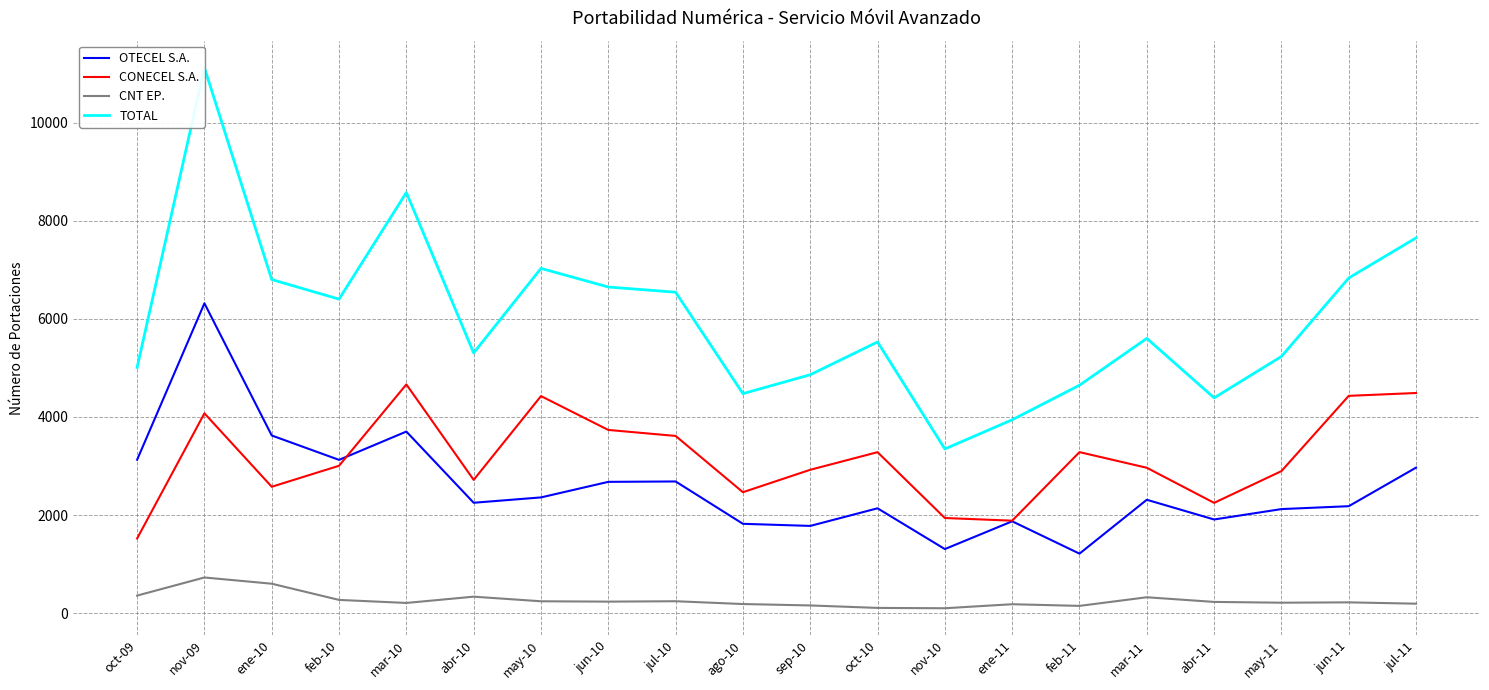

How many data points in TOTAL are above 5601?

9